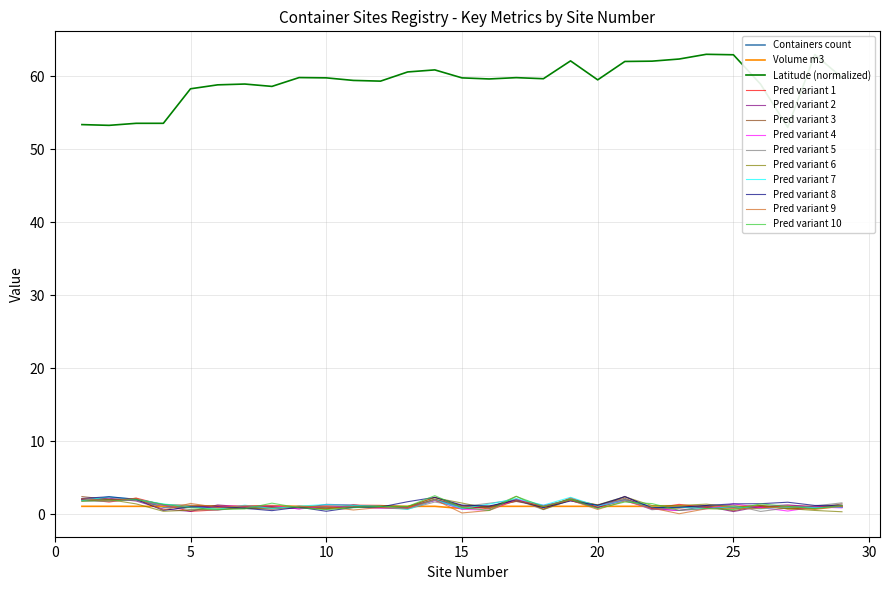

Rank the categories by Volume m3 value from lowest to highest.

15, 27, 28, 1, 2, 3, 4, 5, 6, 7, 8, 9, 10, 11, 12, 13, 14, 16, 17, 18, 19, 20, 21, 22, 23, 24, 25, 26, 29